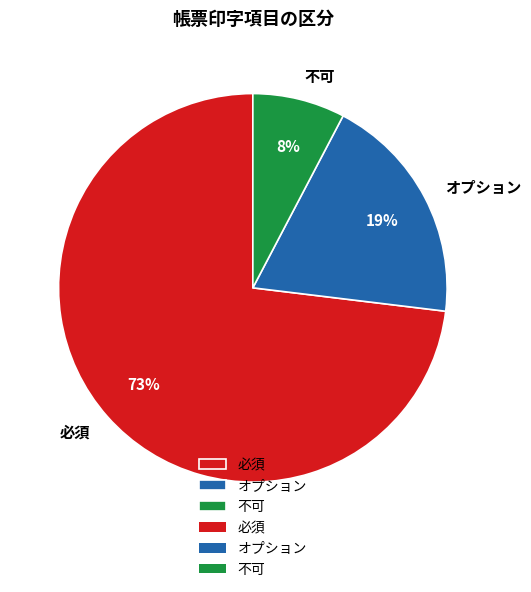

How many segments does this pie chart have?

3